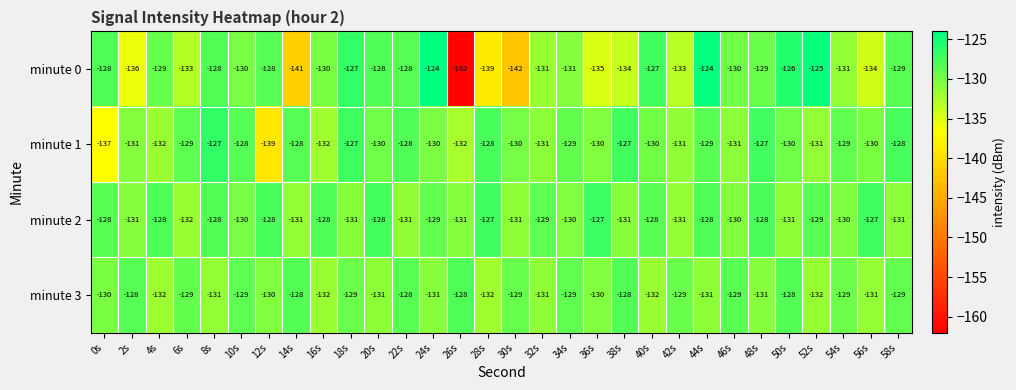

What is the spread (max minus min) of values at 10s?

2